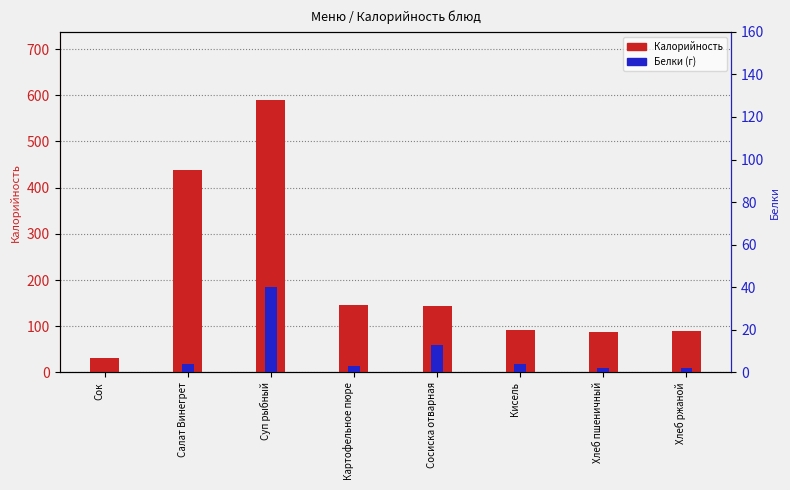

Reading right to left, list all the values displayed in this chart.

Калорийность: Хлеб ржаной=89.0	Хлеб пшеничный=88.0	Кисель=91.0	Сосиска отварная=143.0	Картофельное пюре=146.0	Суп рыбный=590.0	Салат Винегрет=438.0	Сок=32.0
Белки: Хлеб ржаной=2.0	Хлеб пшеничный=2.0	Кисель=4.0	Сосиска отварная=13.0	Картофельное пюре=3.0	Суп рыбный=40.0	Салат Винегрет=4.0	Сок=0.0